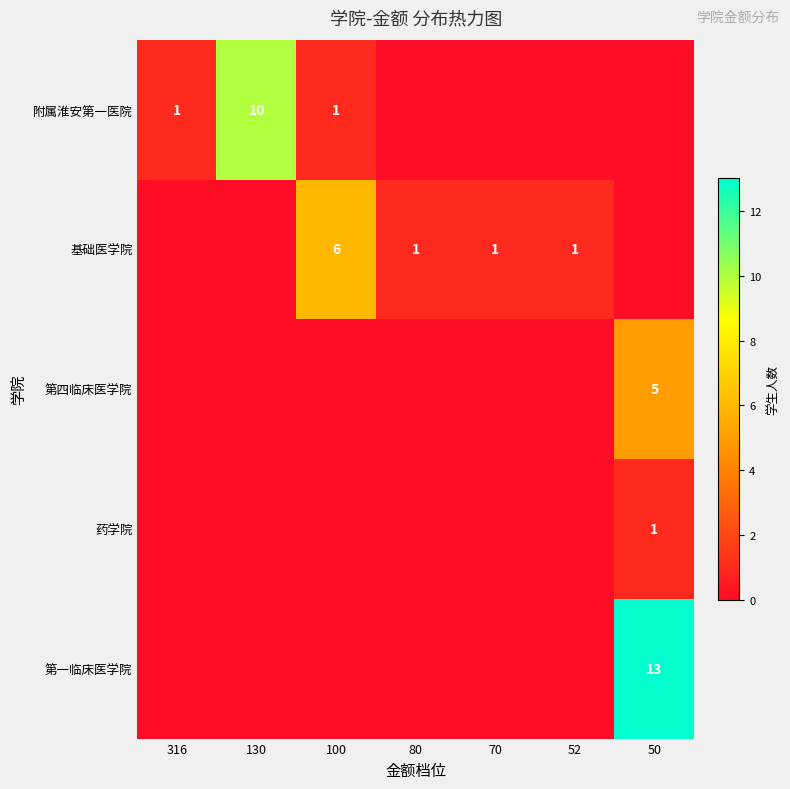

What is the spread (max minus min) of values at 80?

1